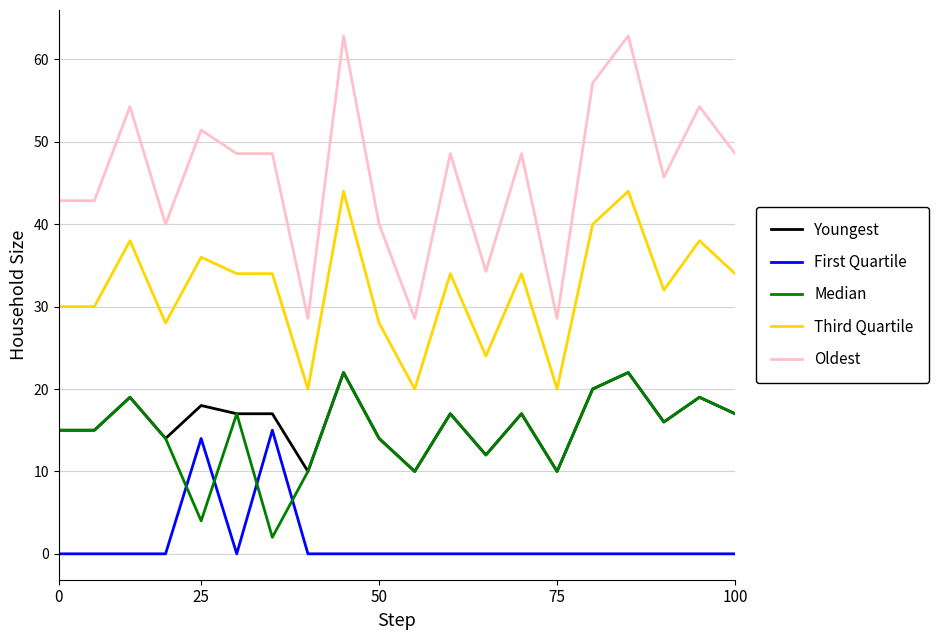

Which series has the largest range (max minus min)?

Oldest